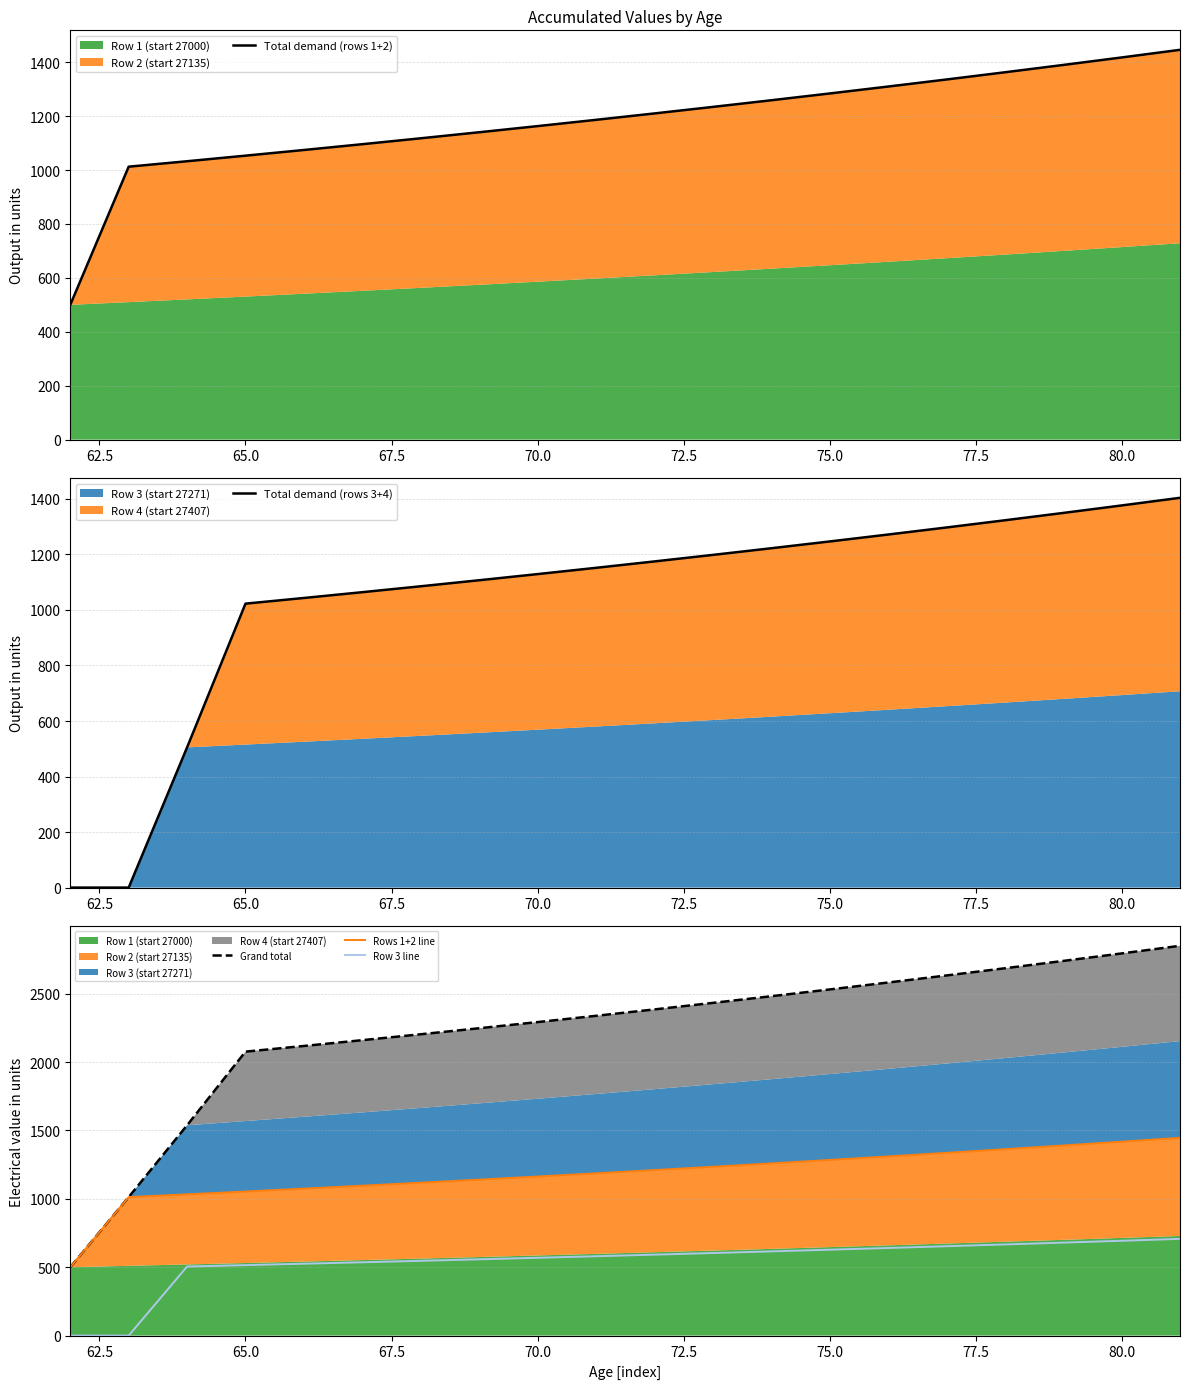

Is it true that Row 3 line equals 515.1 at 65.0?

True